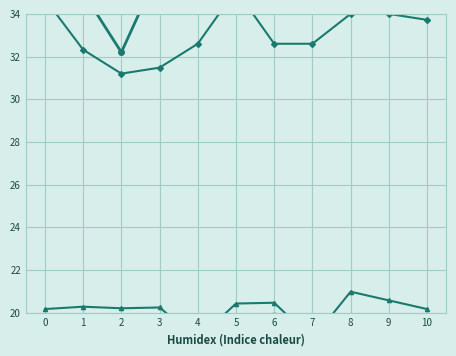

How many categories are shown in the chart?

11